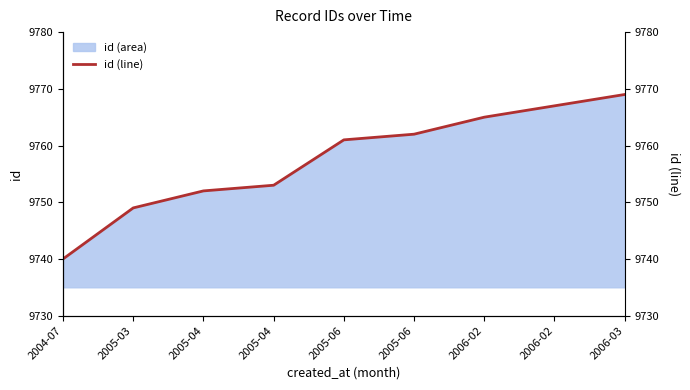

How many values are below 9761?

4